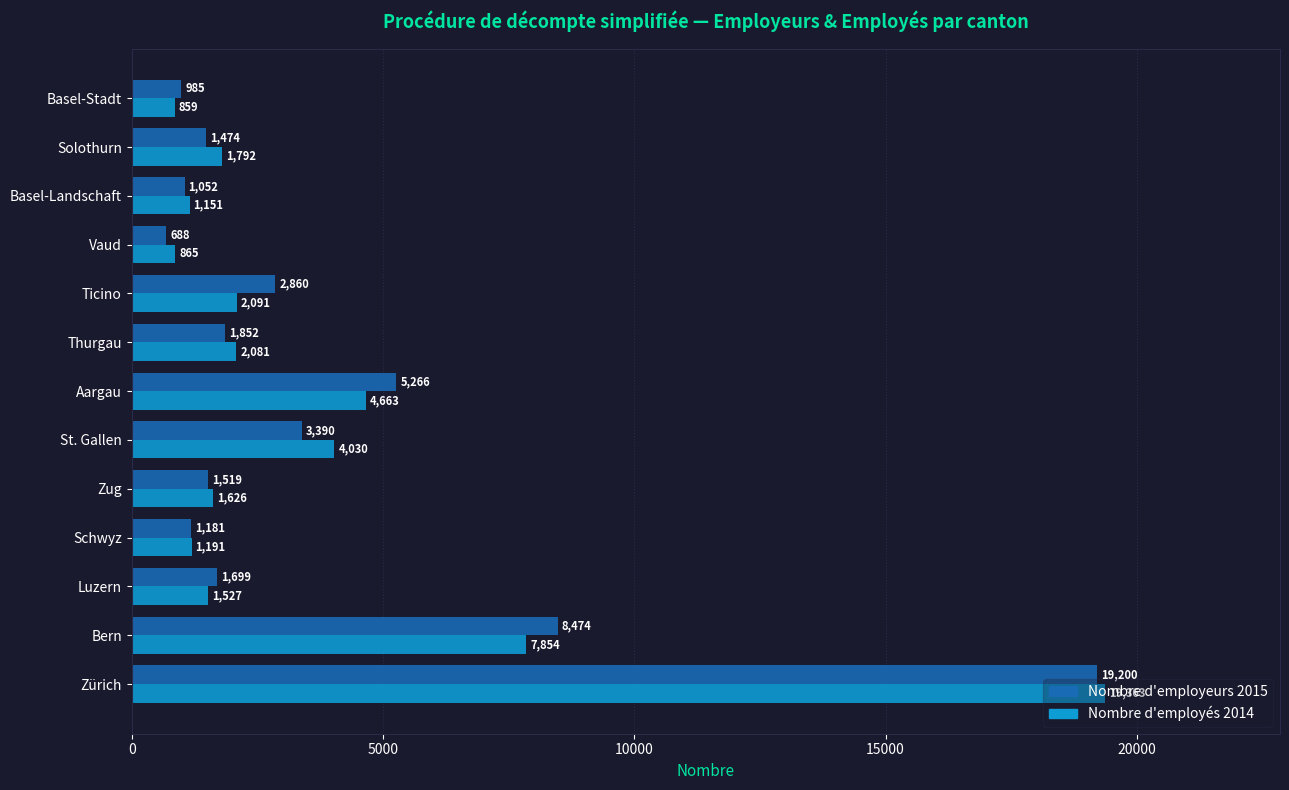

Is it true that Nombre d'employeurs 2015 equals 19200 at Zürich?

True